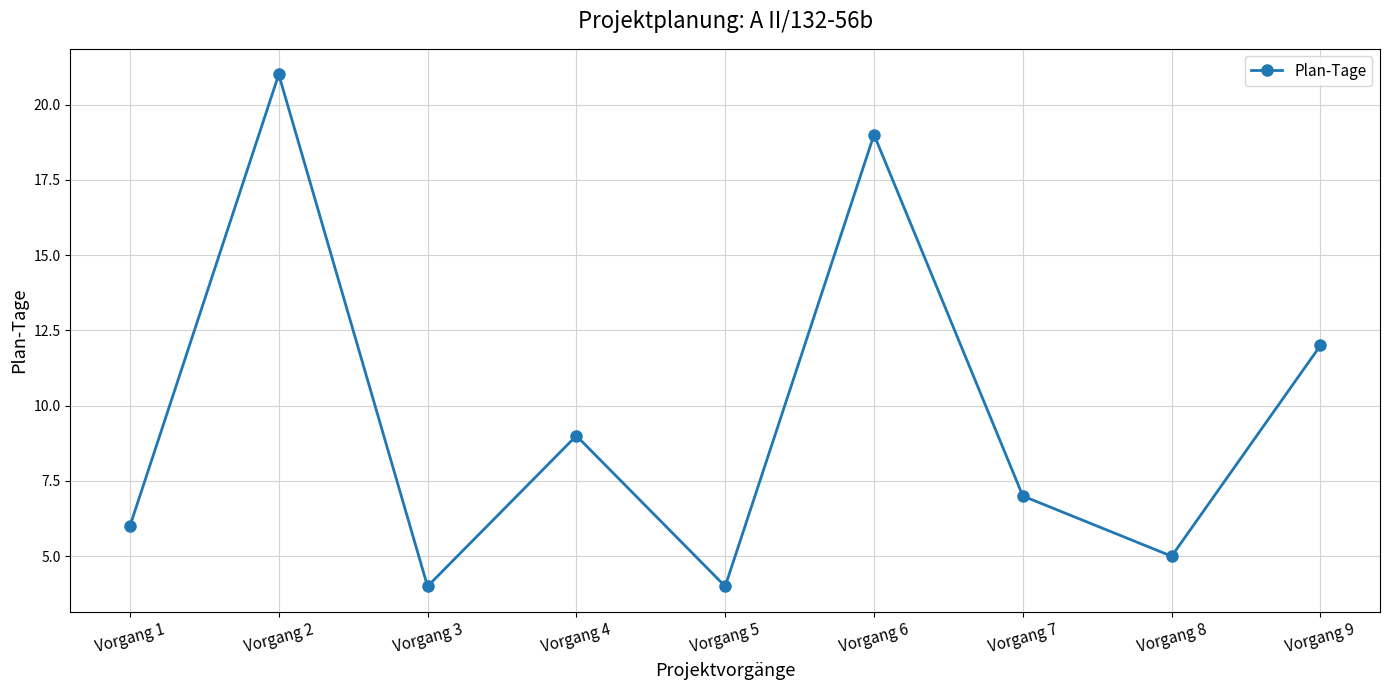

What is the value of the 5th point from the left?

4